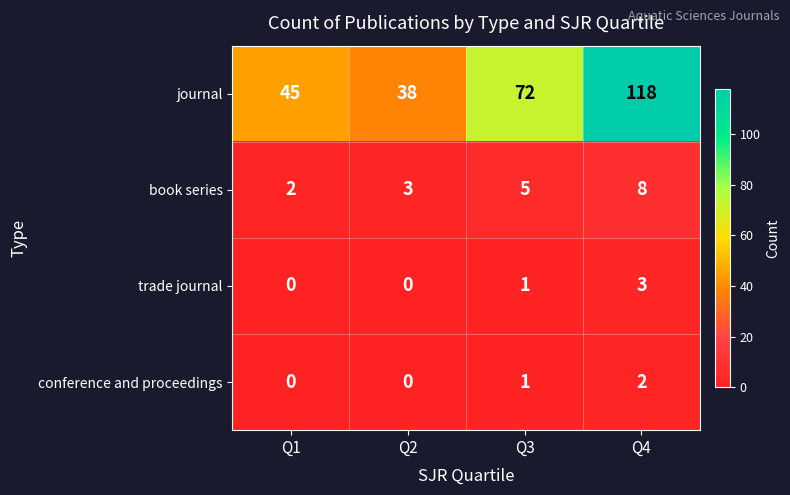

Which series has the widest spread of values?

journal